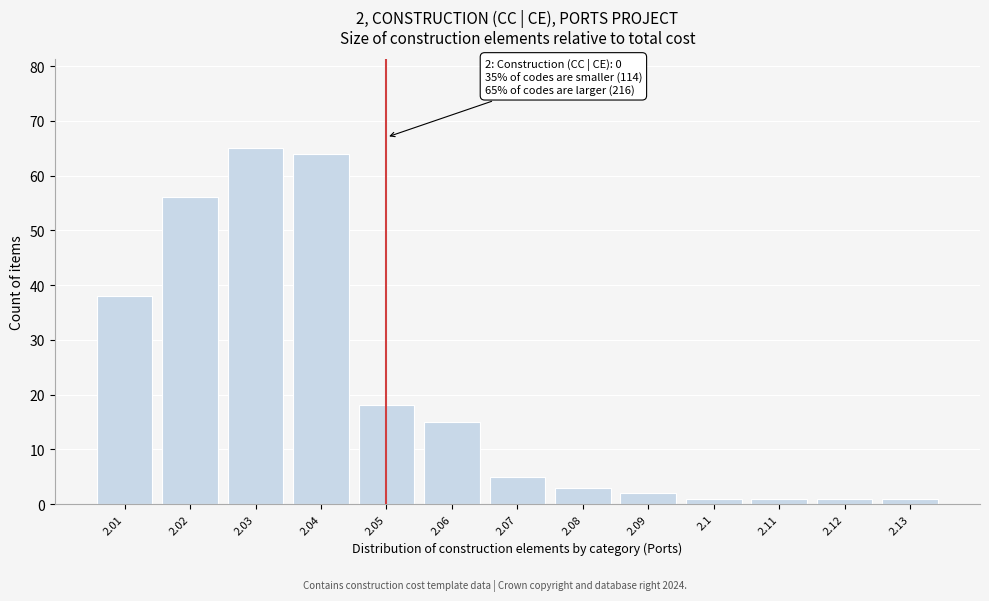

Reading left to right, list all the values displayed in this chart.

38	56	65	64	18	15	5	3	2	1	1	1	1